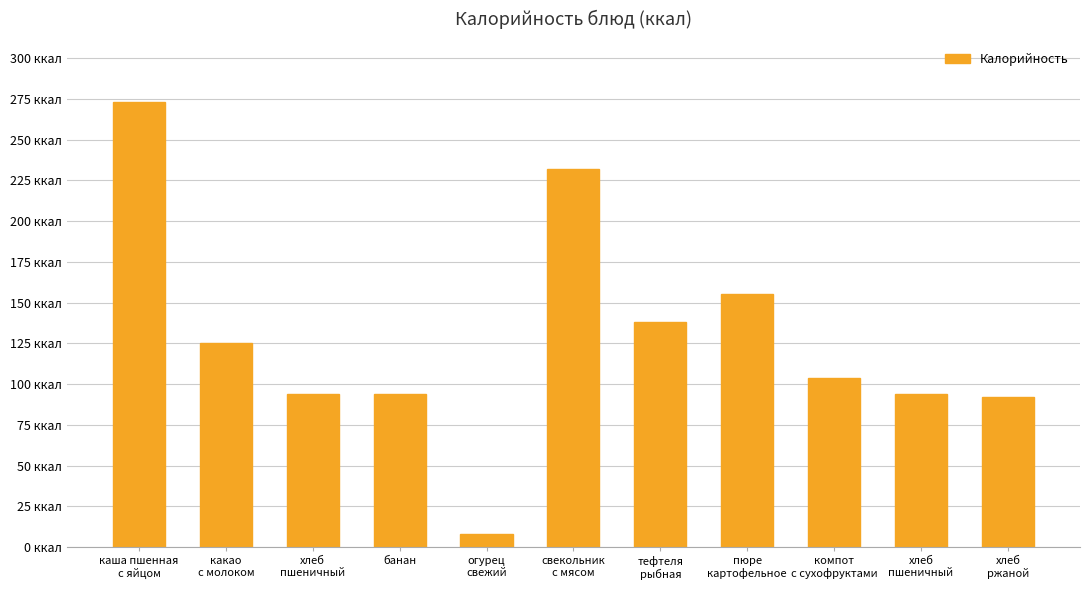

Reading right to left, what are all the values shown in this chart?

92	94	104	155	138	232	8	94	94	125	273